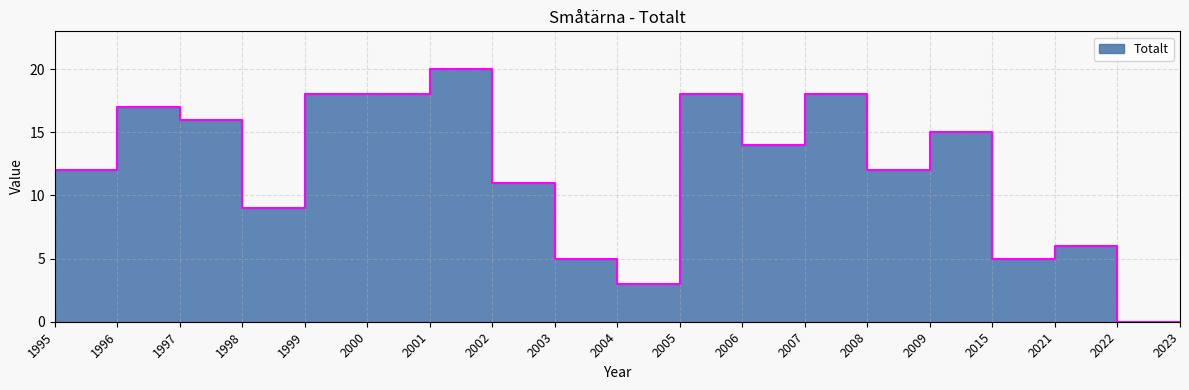

At which category does the chart reach its peak across all series?

2001